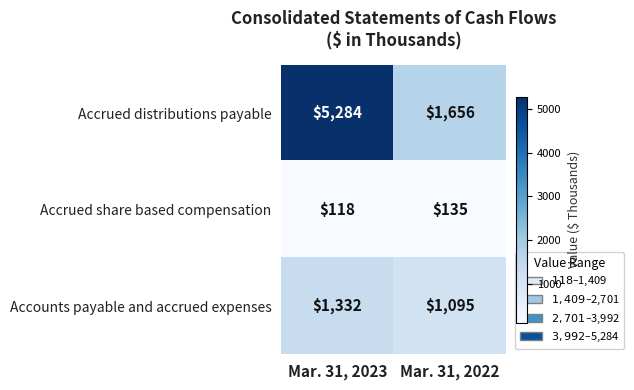

What is the spread (max minus min) of values at Mar. 31, 2023?

5166